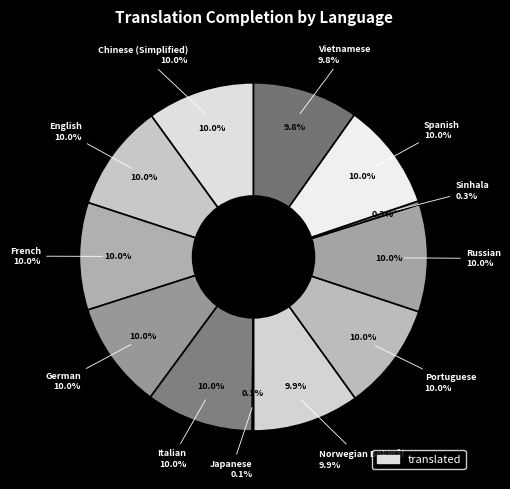

To the nearest percent, what is the difference between the largest and smallest slice percentages?

10%